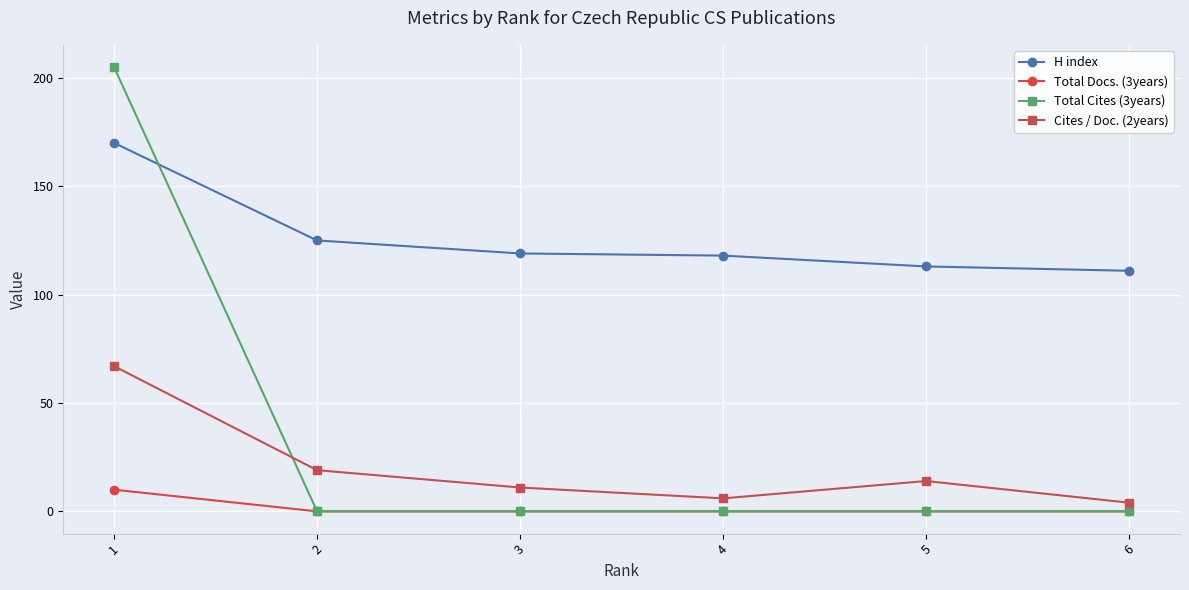

Rank the series by their maximum value, from highest to lowest.

Total Cites (3years), H index, Cites / Doc. (2years), Total Docs. (3years)